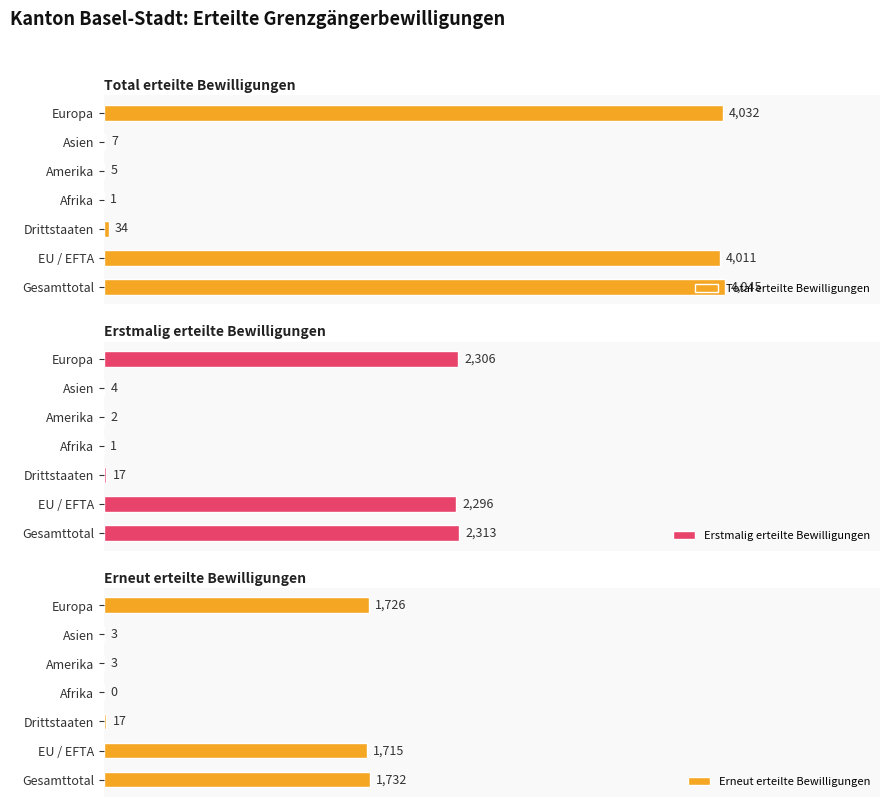

At which label does Total erteilte Bewilligungen reach its peak?

Gesamttotal